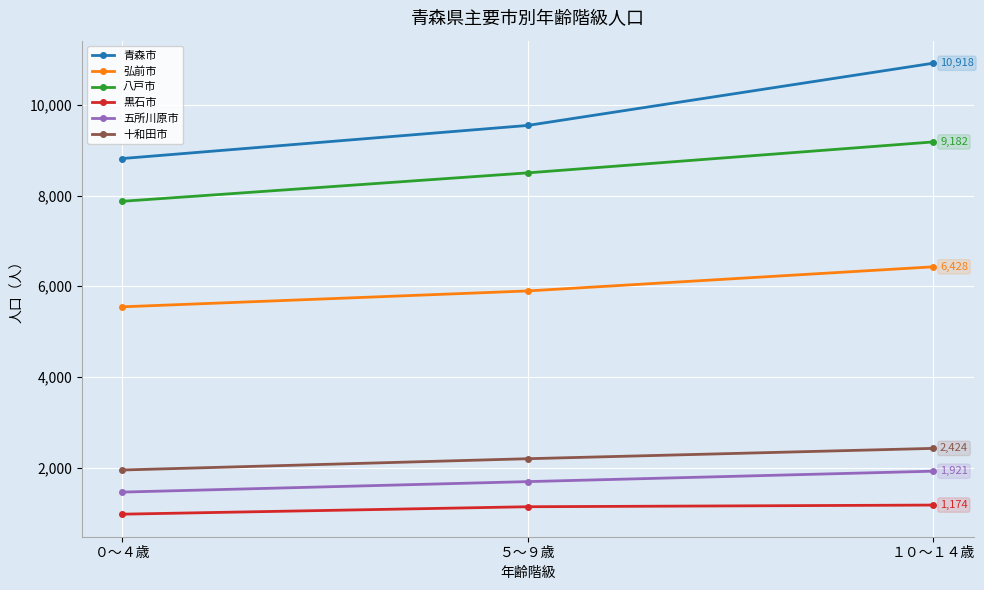

Which series changed the most between ０～４歳 and ５～９歳?

青森市